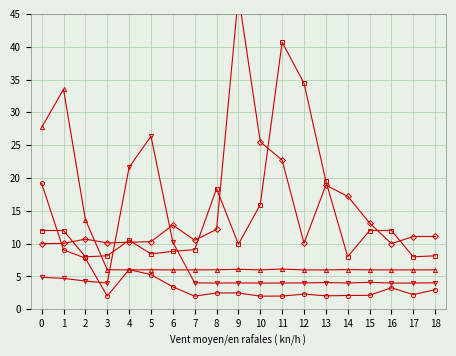

Which category has the highest value across all series?

9